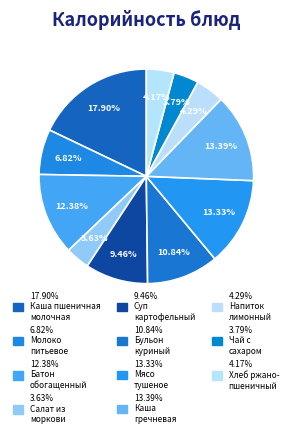

How many segments does this pie chart have?

11